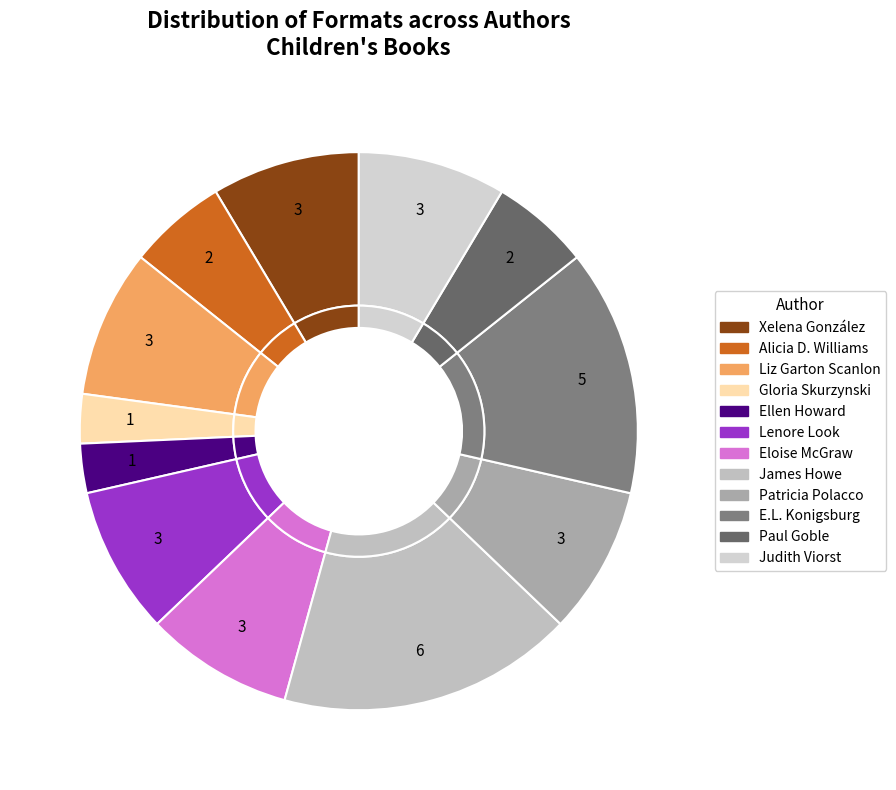

Count the number of slices in the pie.

12